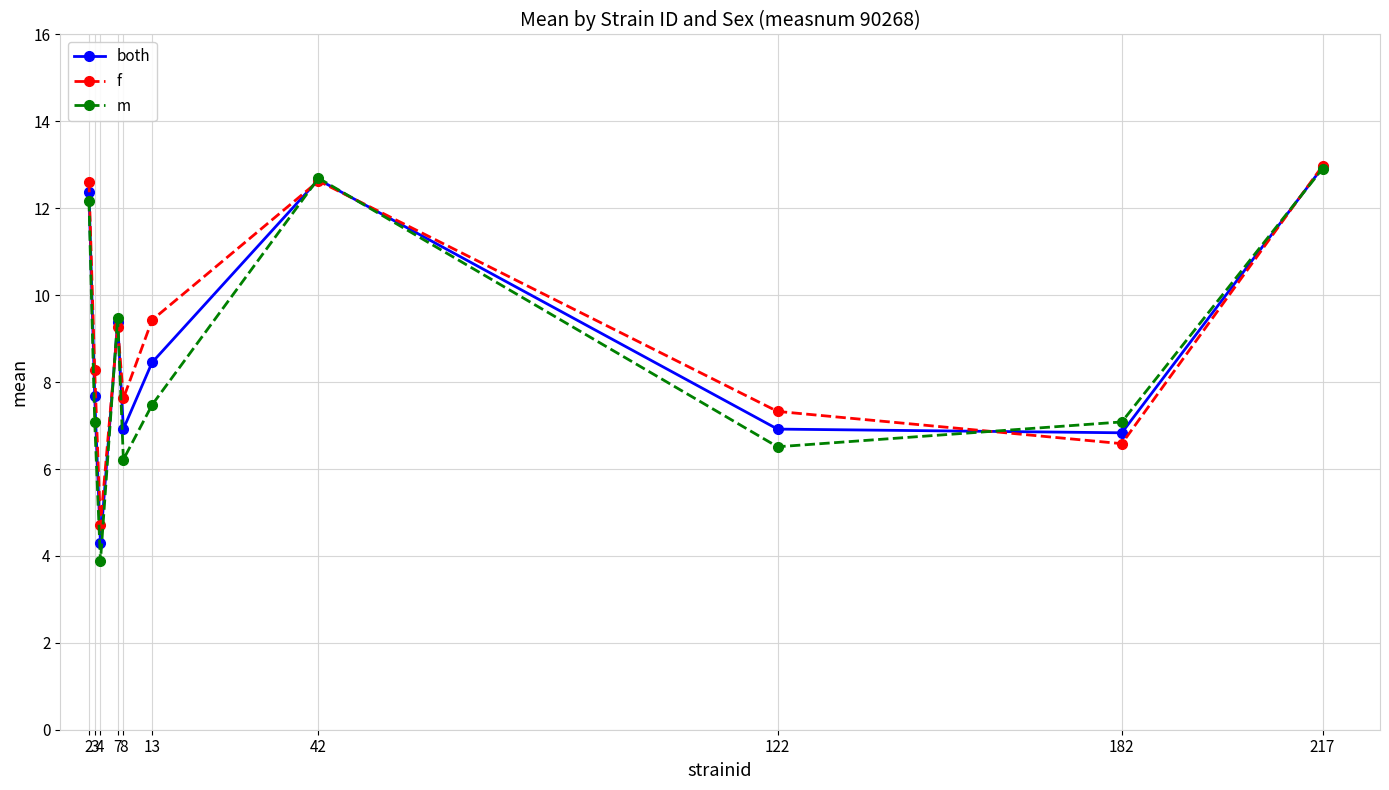

True or false: both has more than 1 points higher than both neighbors.

True